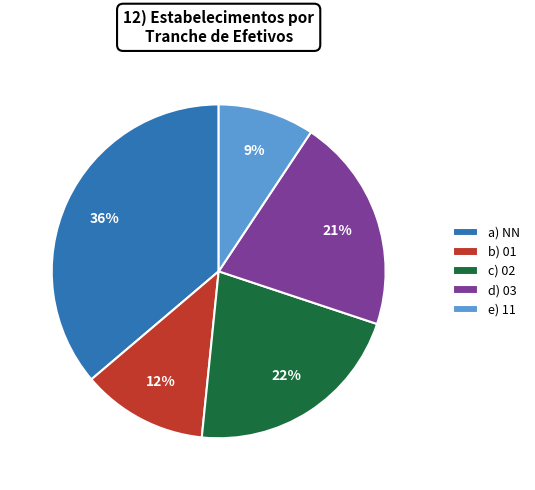

Between d) 03 and c) 02, which is larger?

c) 02